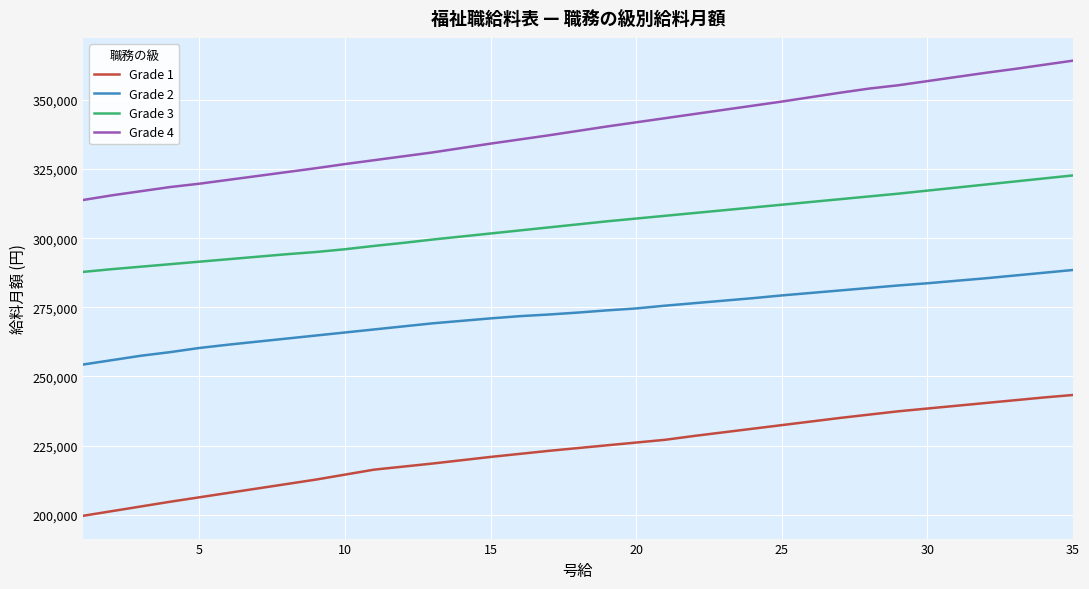

Which series has the largest total across all categories?

Grade 4